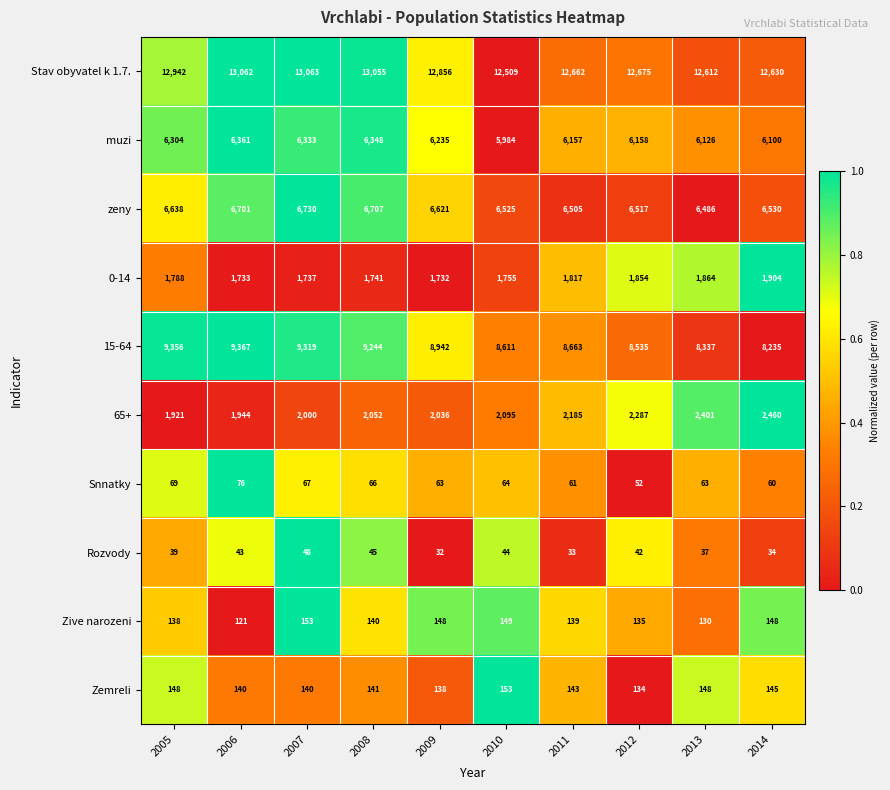

The value of 65+ at 2009 is 2036. True or false?

True